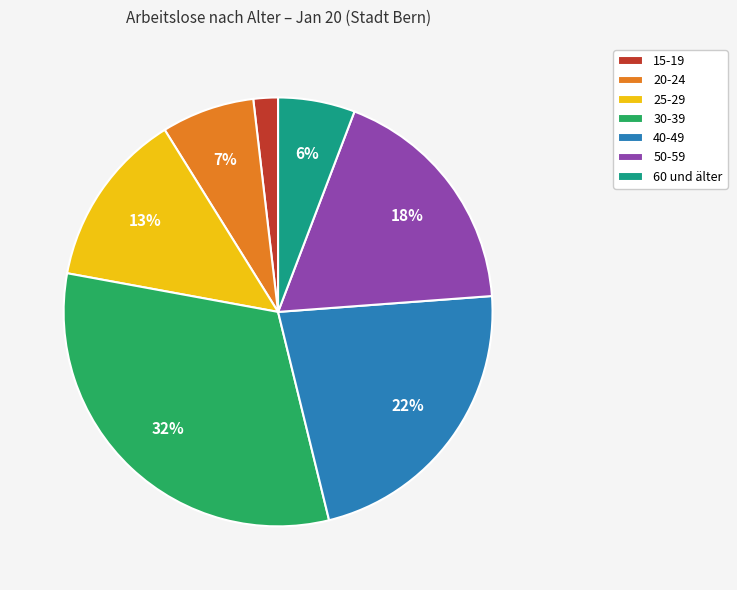

To the nearest percent, what is the combined percentage of 60 und älter and 15-19?

8%